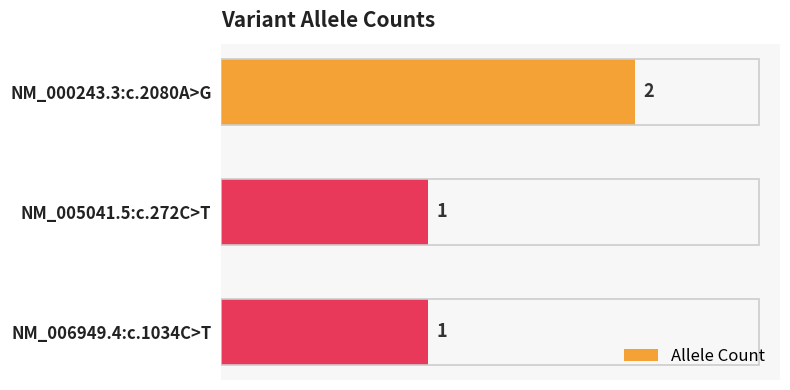

What is the change in value from NM_000243.3:c.2080A>G to NM_006949.4:c.1034C>T?

-1